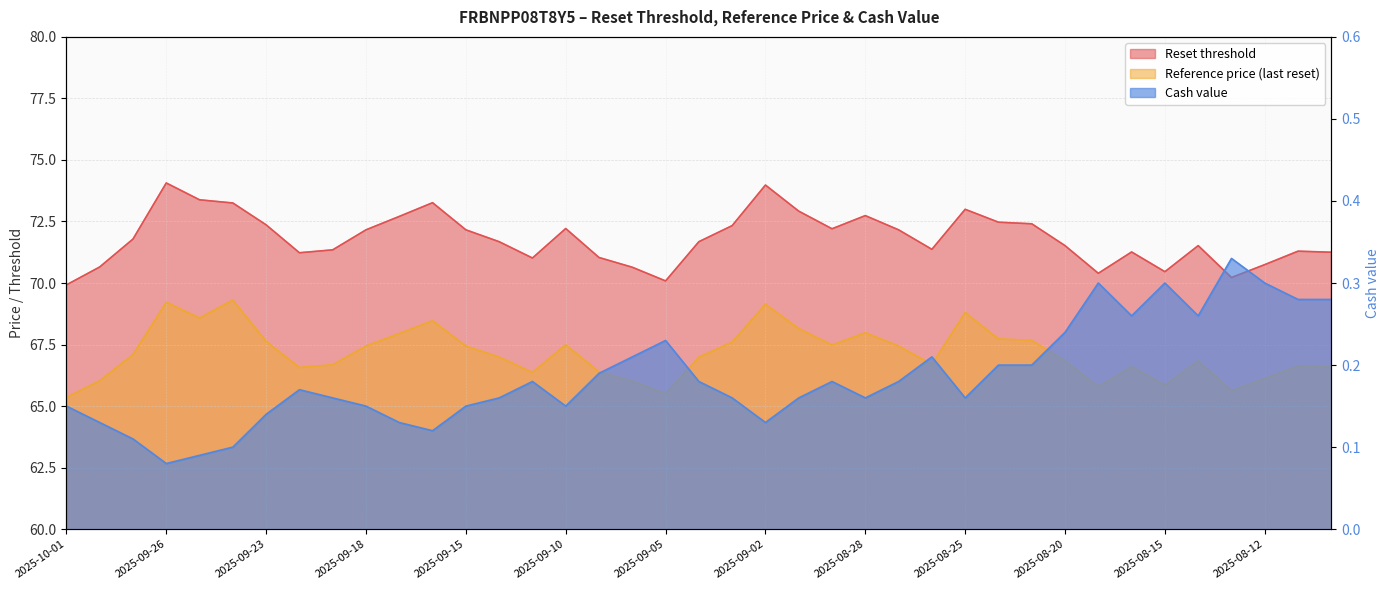

Is the value of Reset threshold at 2025-09-19 greater than the value of Reference price (last reset) at 2025-09-16?

Yes